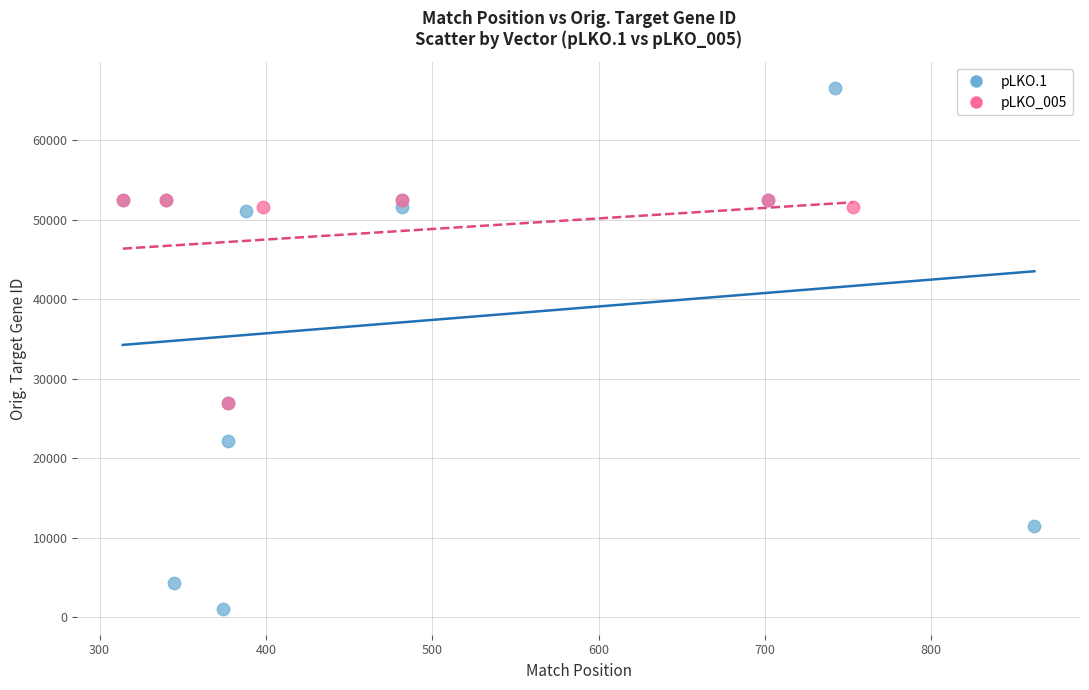

What are all the series names shown in the legend?

pLKO.1, pLKO_005